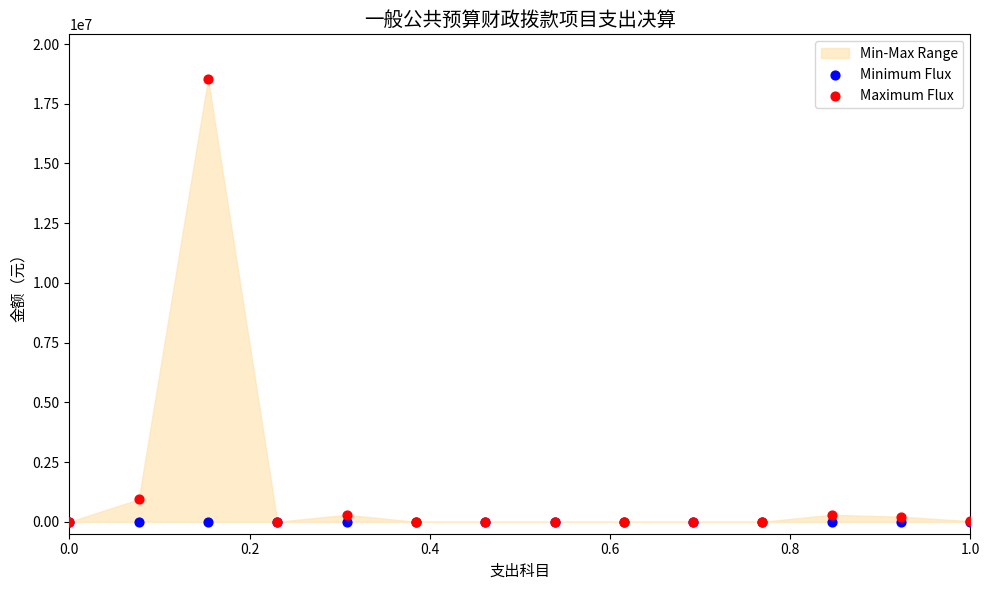

Which series reaches the maximum Y coordinate?

Maximum Flux